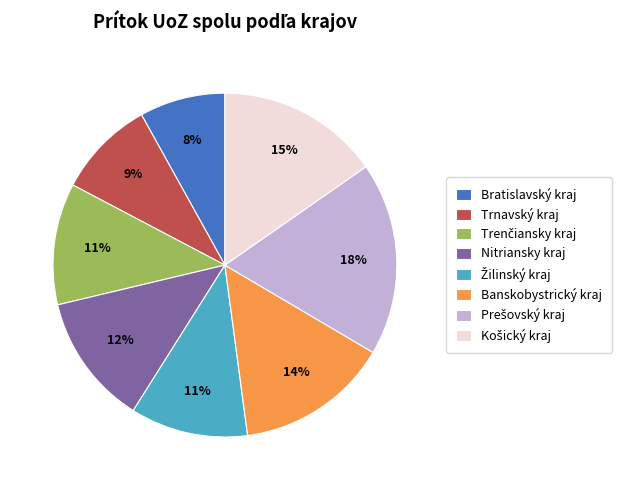

Is it true that Banskobystrický kraj is 8% of the pie?

False